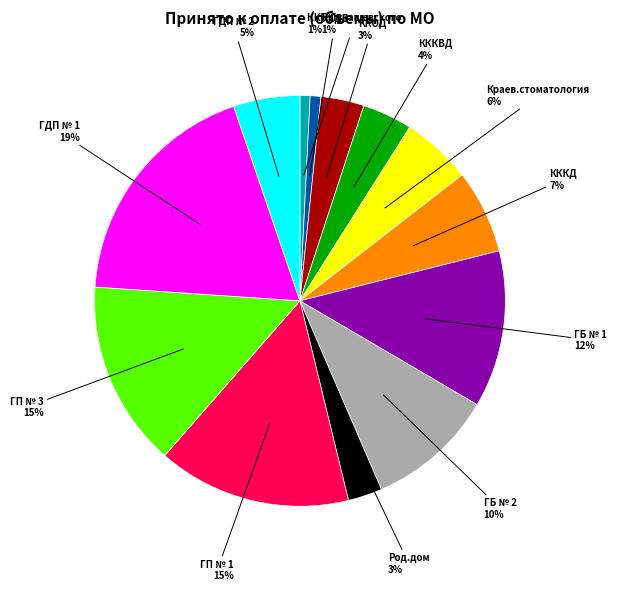

Is there any slice that represents more than half of the pie?

No